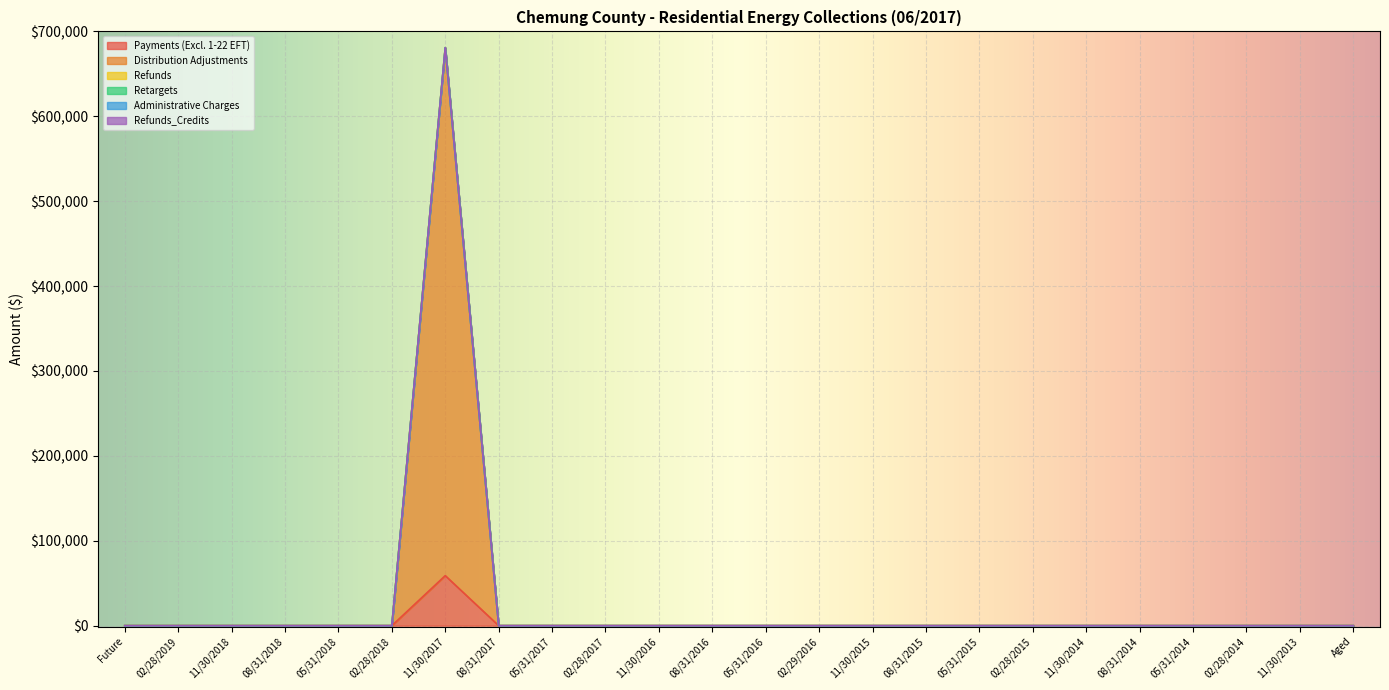

Does the chart display data point markers on the line(s)?

No